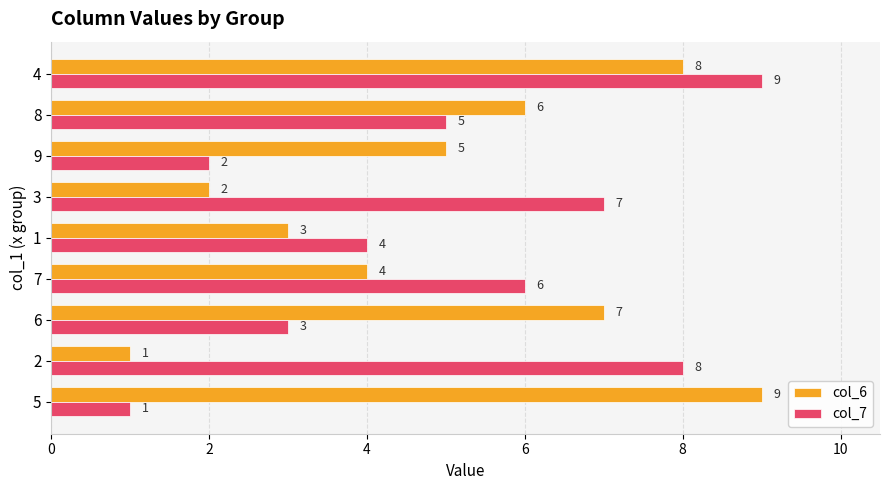

Is the value of col_6 at 9 greater than the value of col_7 at 9?

Yes